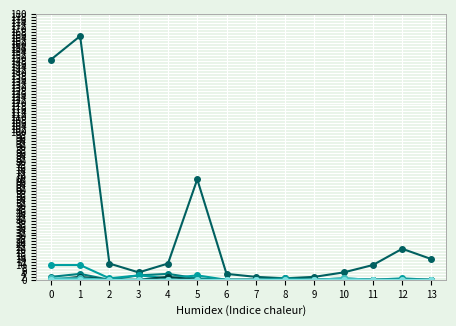

What is the greatest value displayed?

165